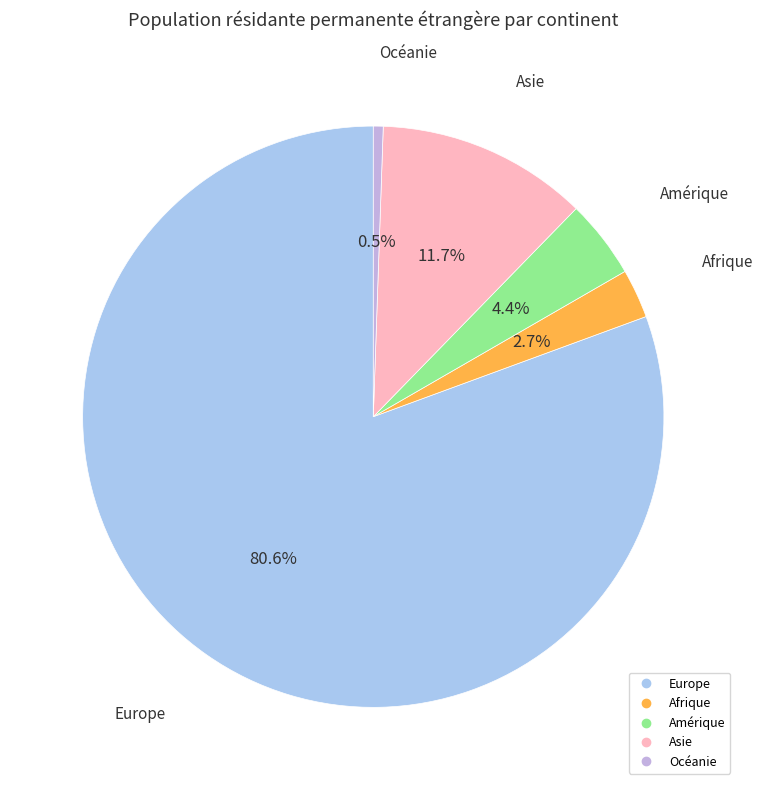

Which slice is the largest?

Europe